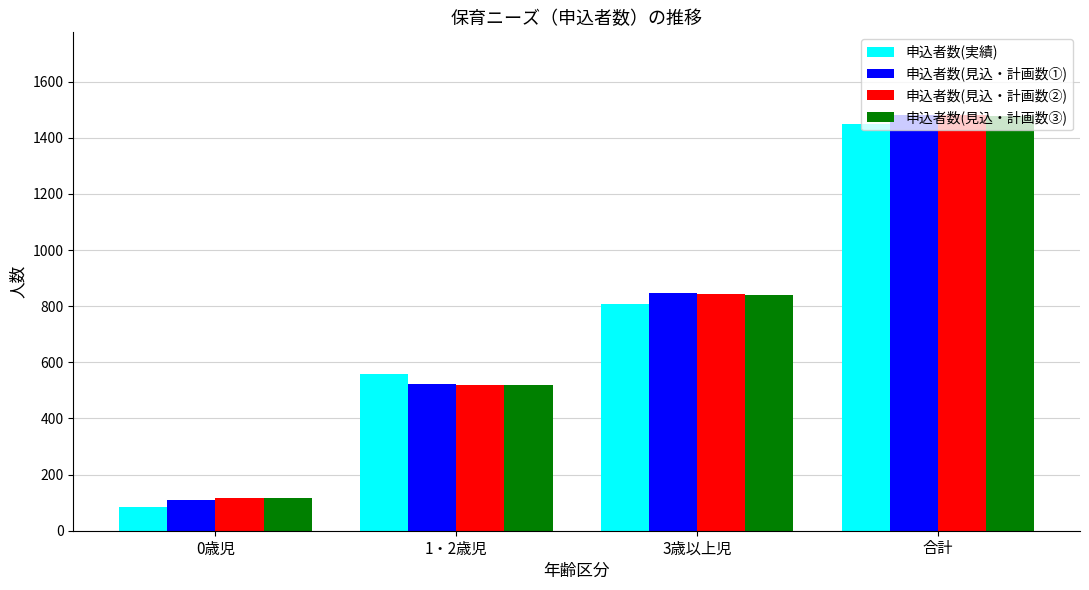

What is the spread (max minus min) of values at 0歳児?

34